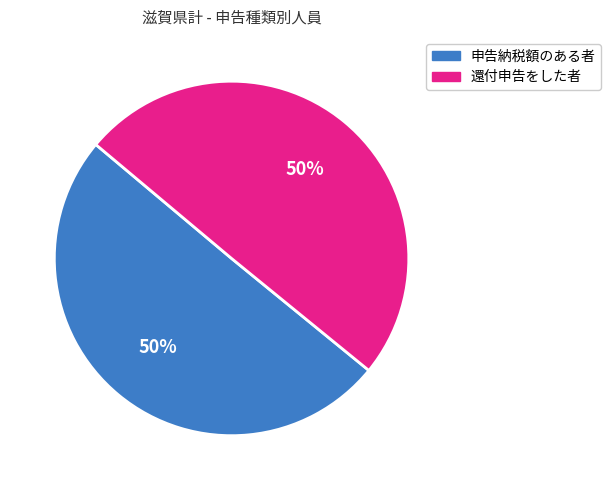

To the nearest percent, what is the average slice percentage?

50%